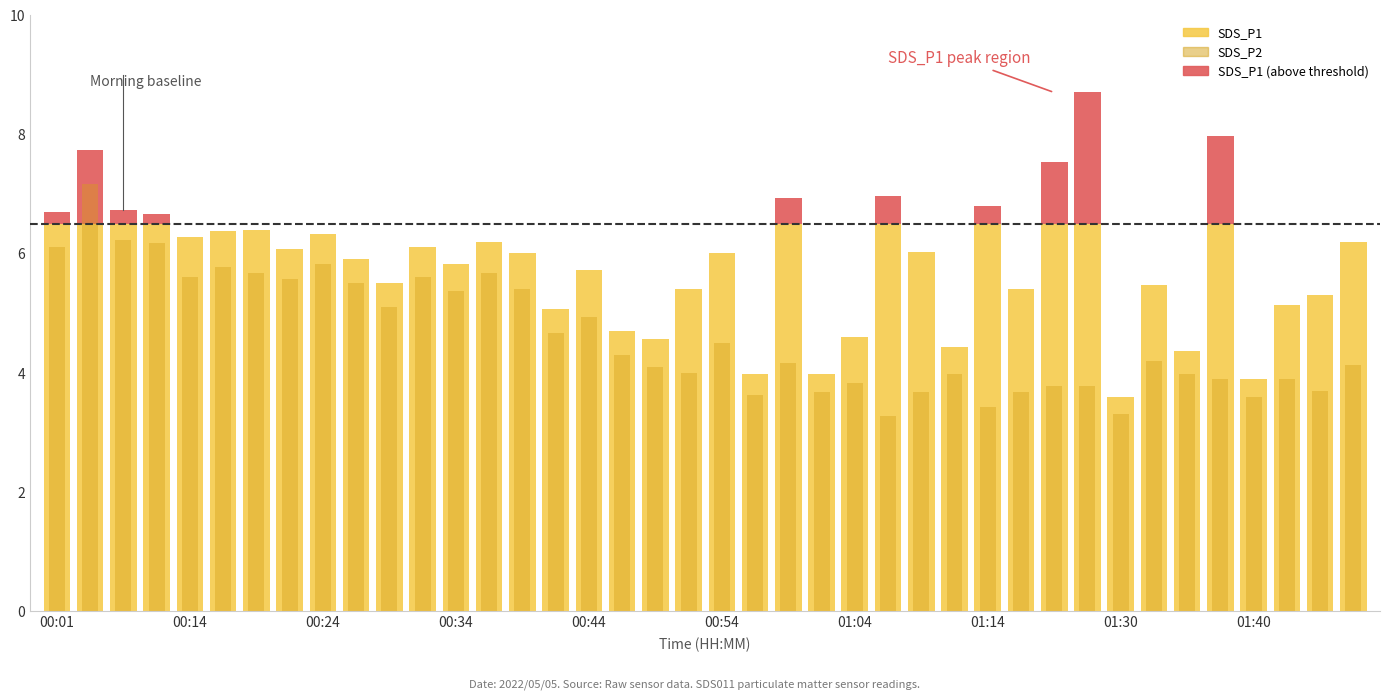

Which series has the largest total across all categories?

SDS_P1